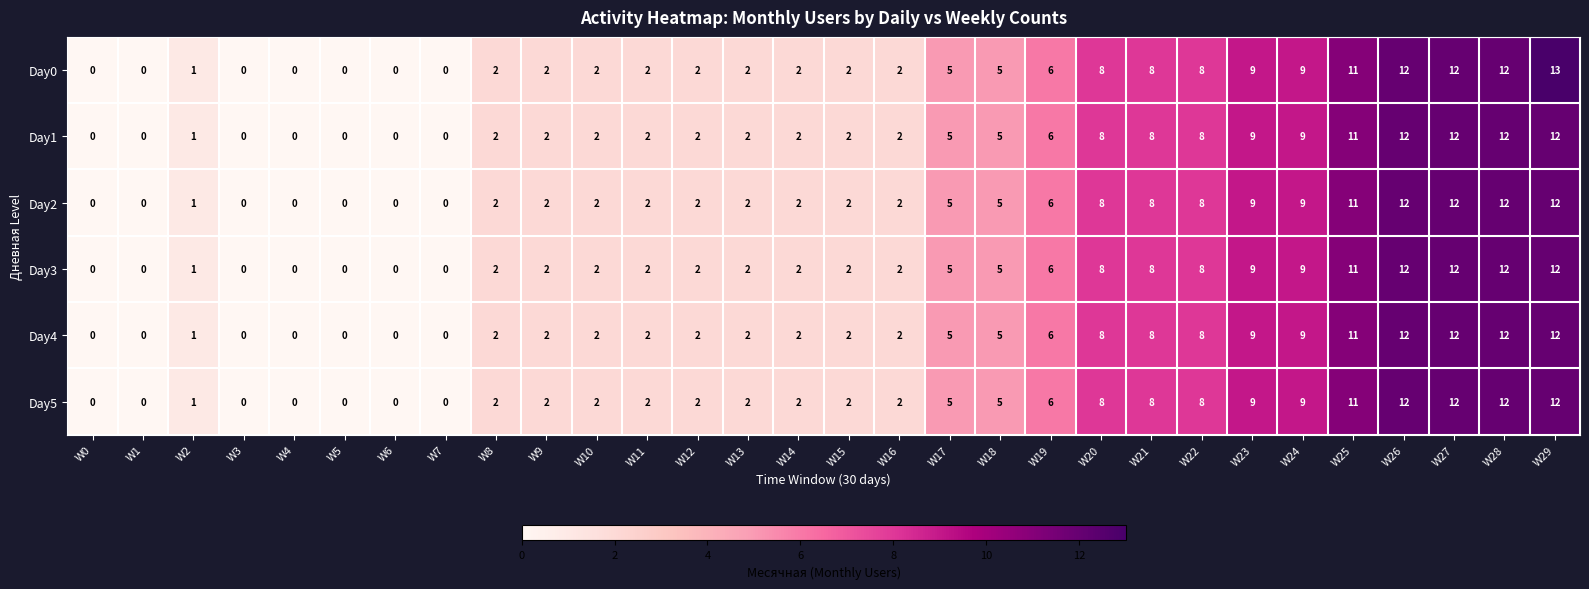

At which category is the sum across all series the highest?

W29